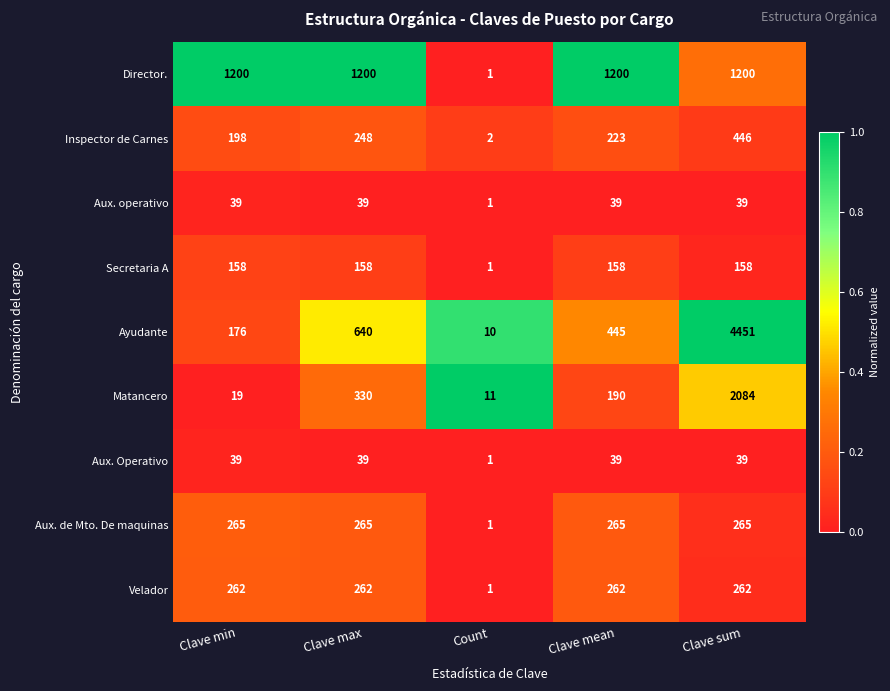

The Velador series shows 262 at Clave mean. True or false?

True